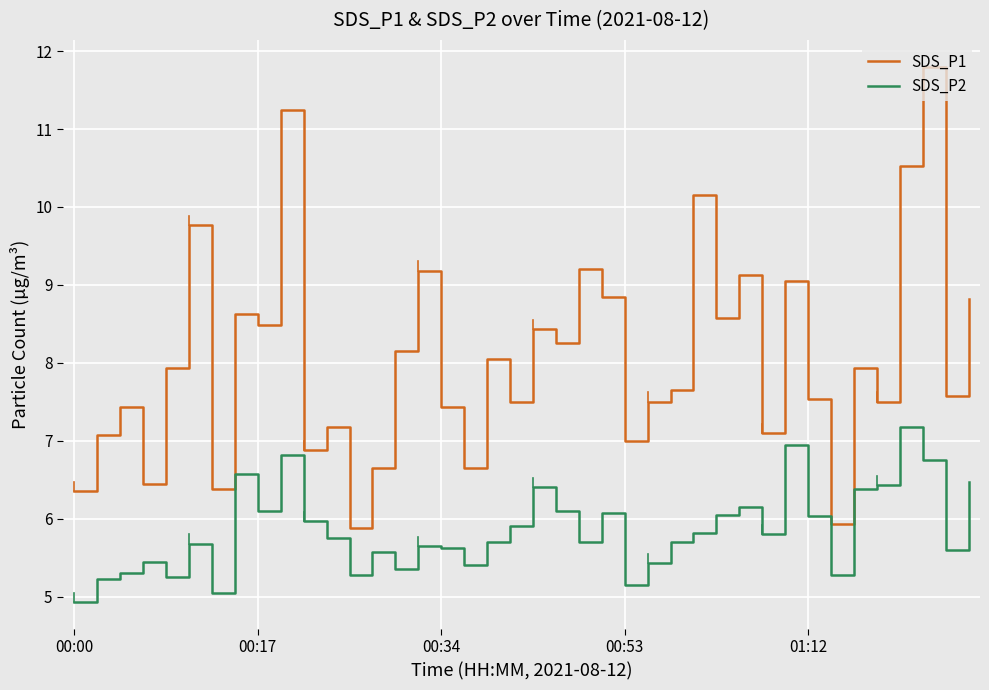

In SDS_P1, how many points are lower than both neighbors (excluding endpoints)?

14